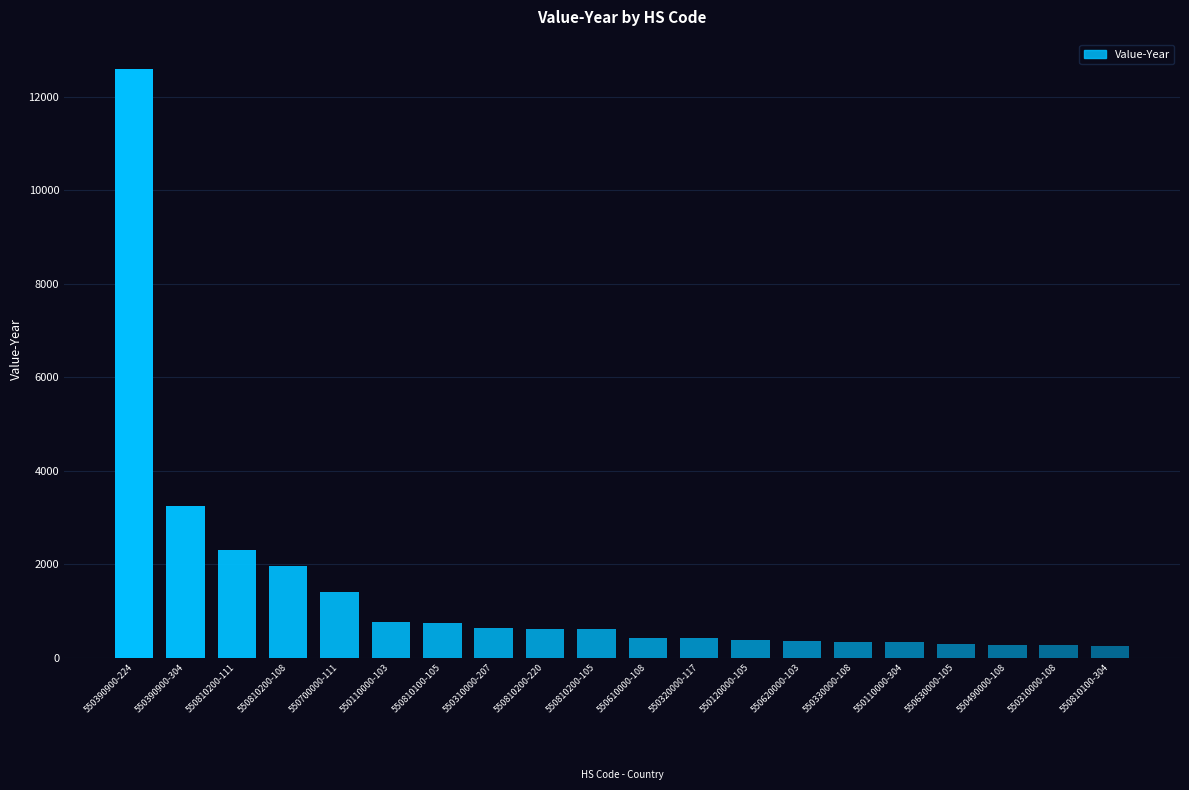

What is the maximum value shown in the chart?

12595